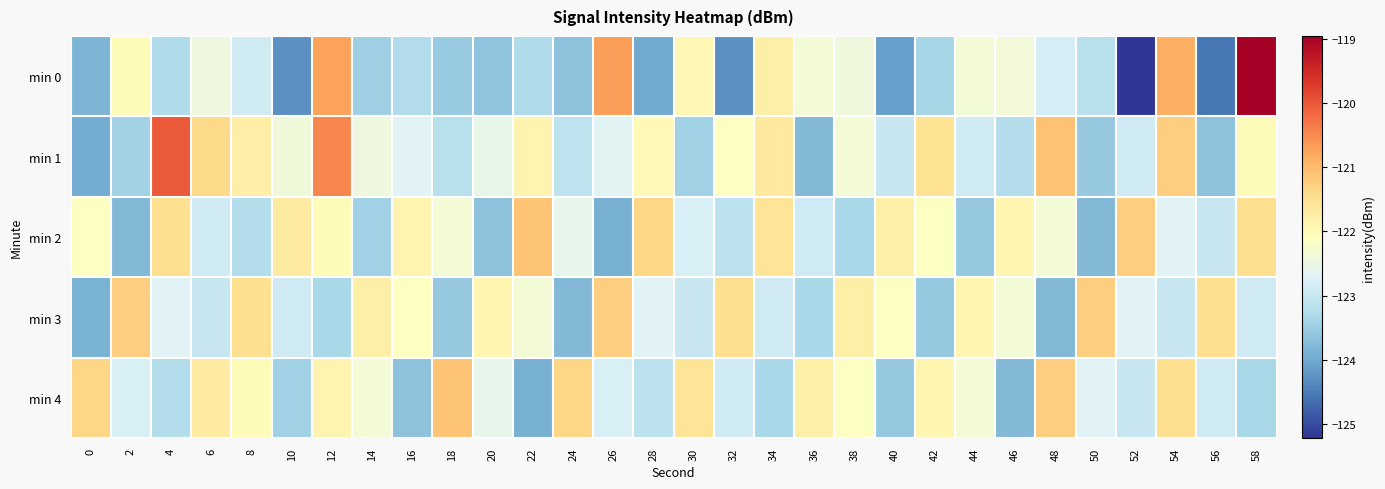

At how many categories does at least one series exceed -124?

30